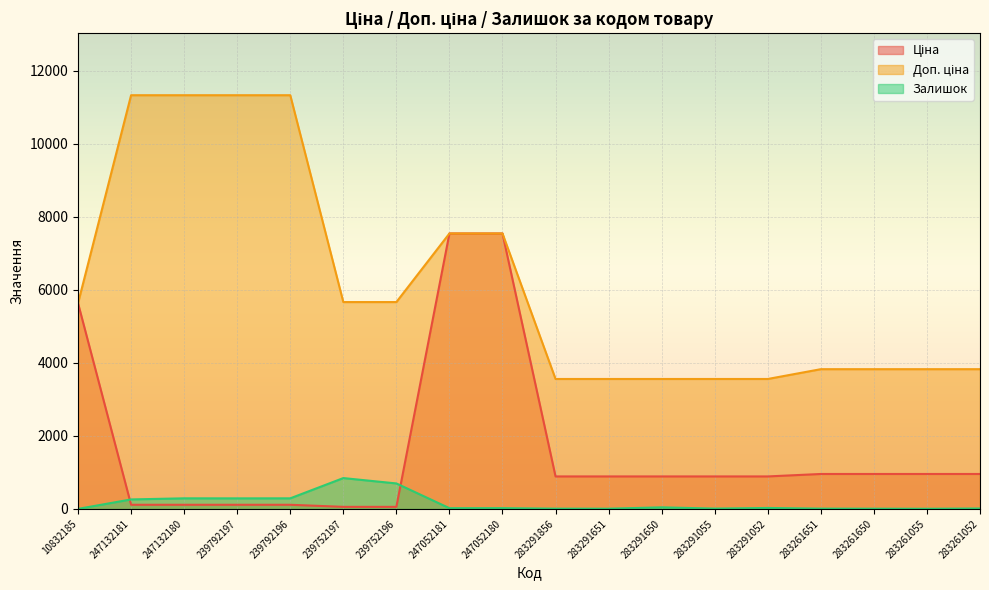

True or false: Ціна has a value of 1635.2 at 283261650.

False